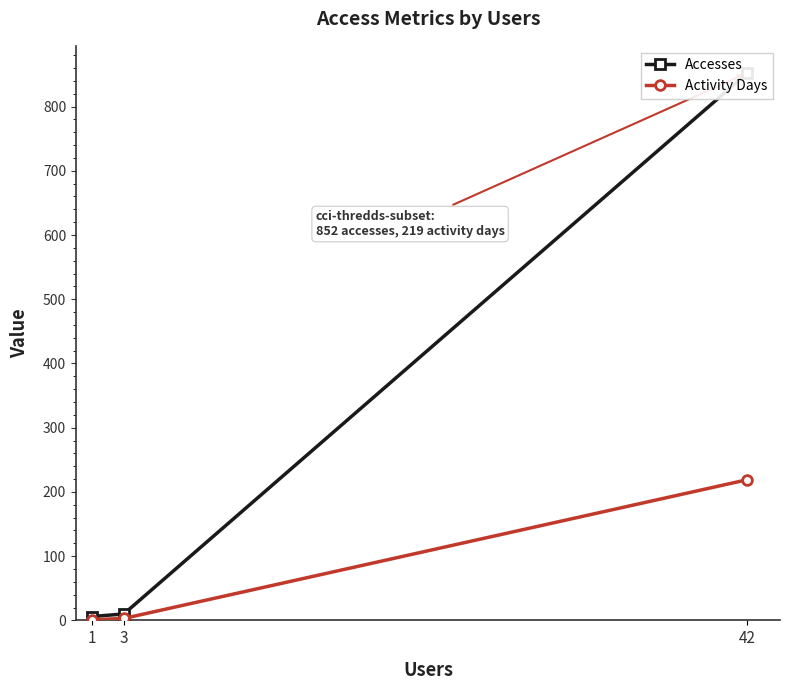

How many lines are shown in the chart?

2